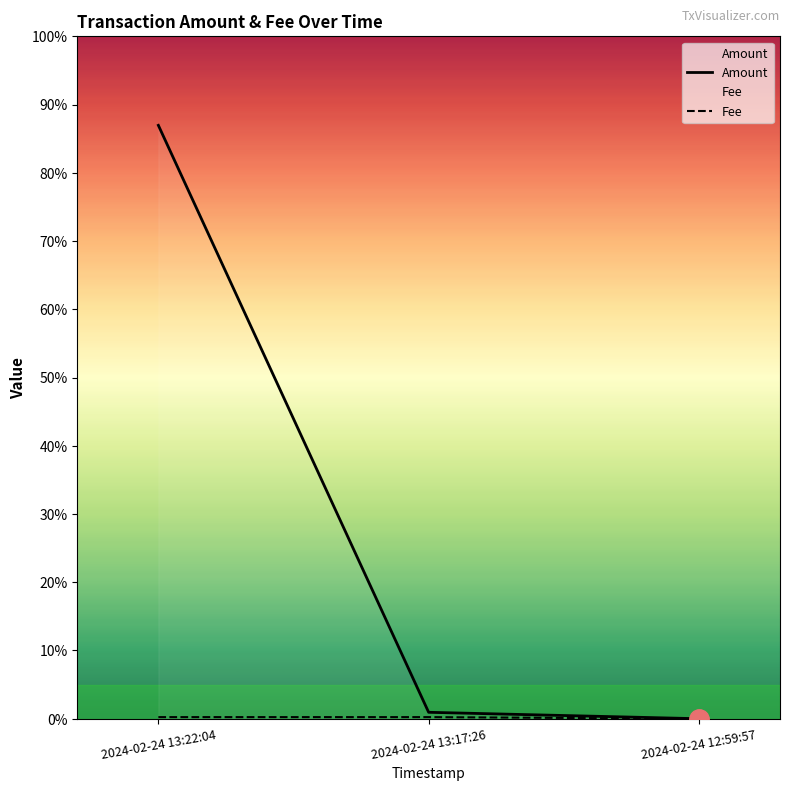

Is the value of Amount at 2024-02-24 12:59:57 greater than the value of Fee at 2024-02-24 13:17:26?

No